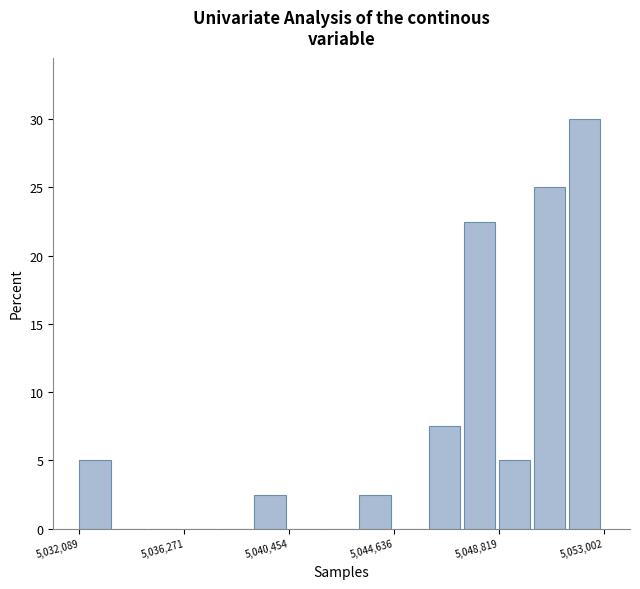

Read against the x-axis, roughly where is the centre of the tallest bar?

5052000